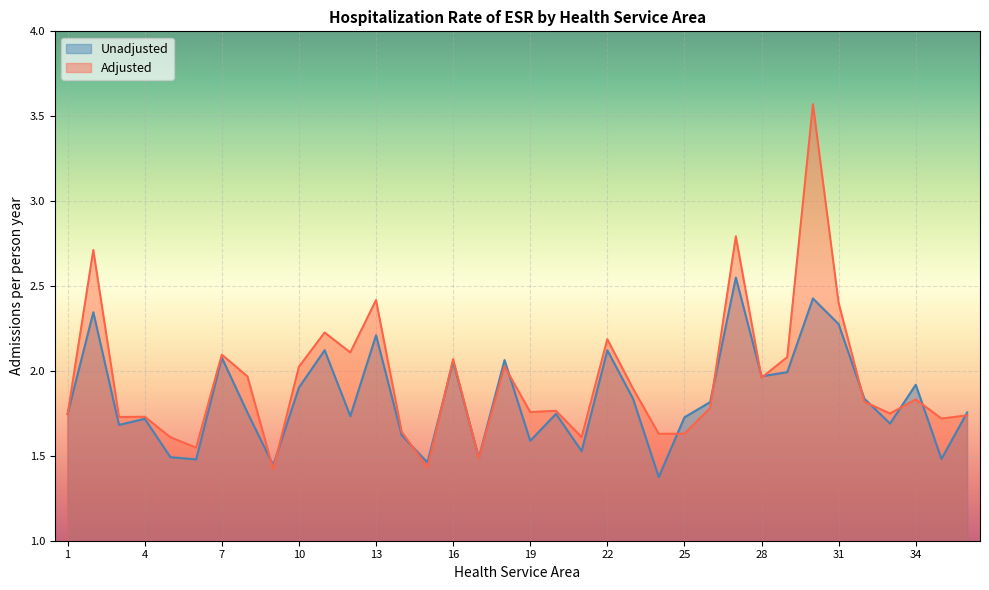

Does the chart display data point markers on the line(s)?

No